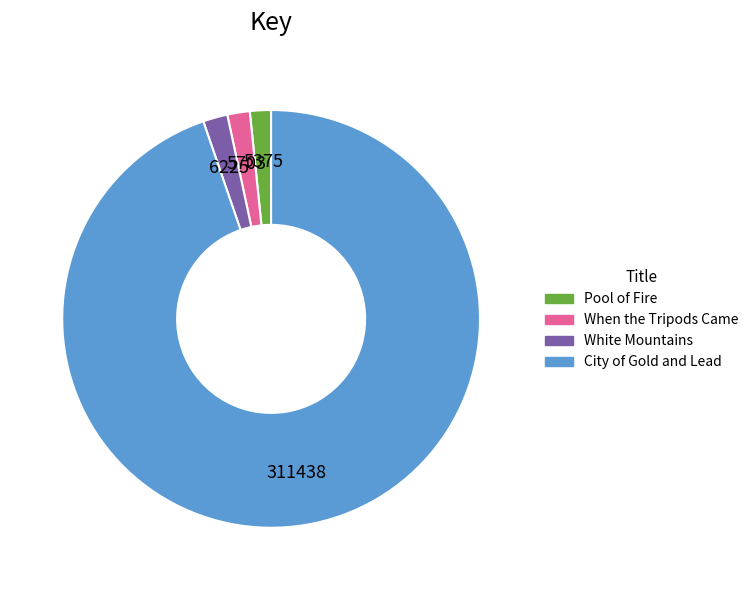

The White Mountains slice represents 2% of the pie. True or false?

True